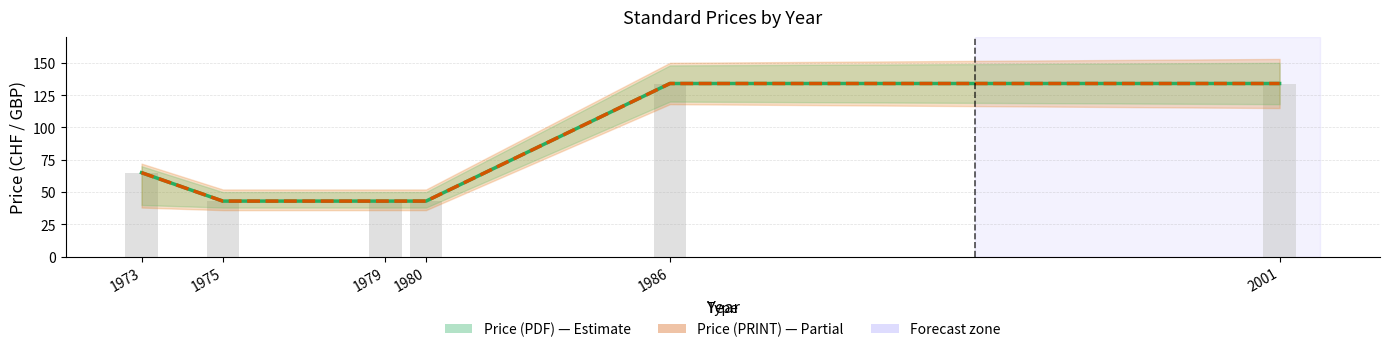

True or false: Price (PDF) has a value of 43 at 1979.

True